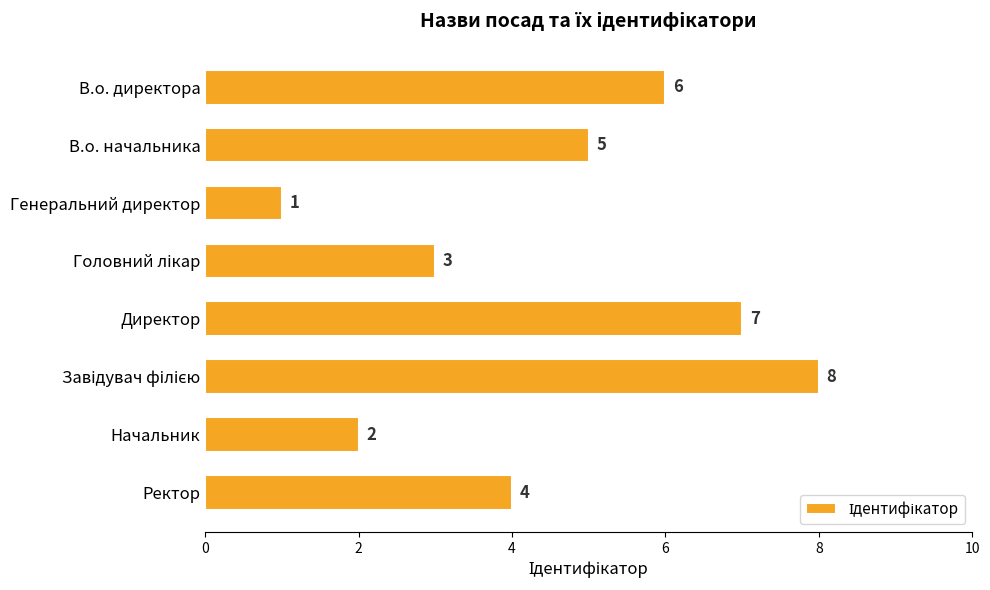

Count the values in the range 3 to 7.

5